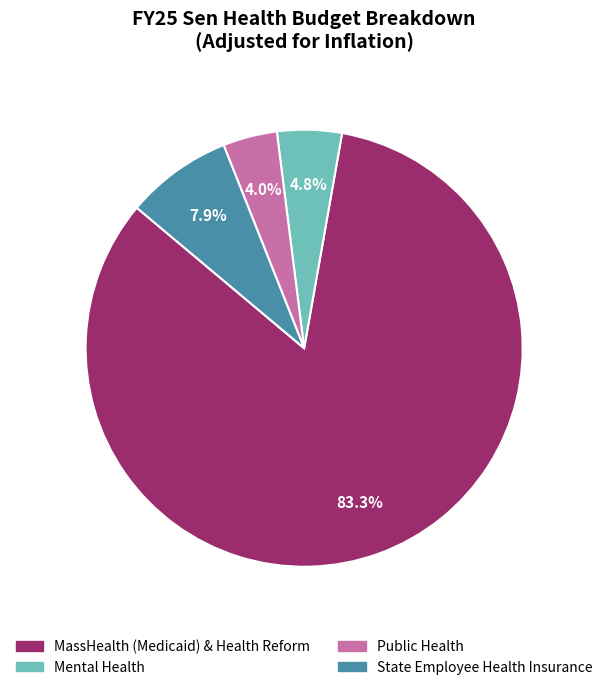

What is the largest slice in the pie chart?

MassHealth (Medicaid) & Health Reform